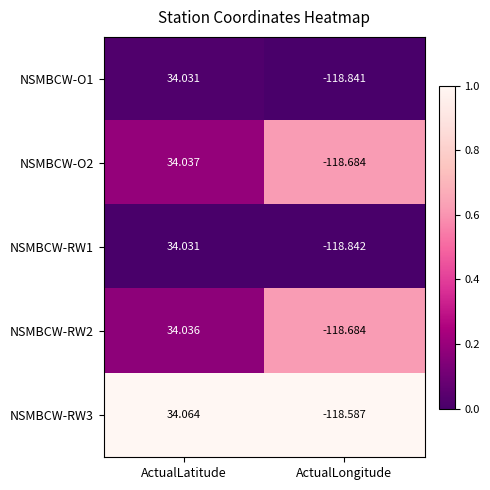

Which label corresponds to the smallest value in the chart?

ActualLongitude